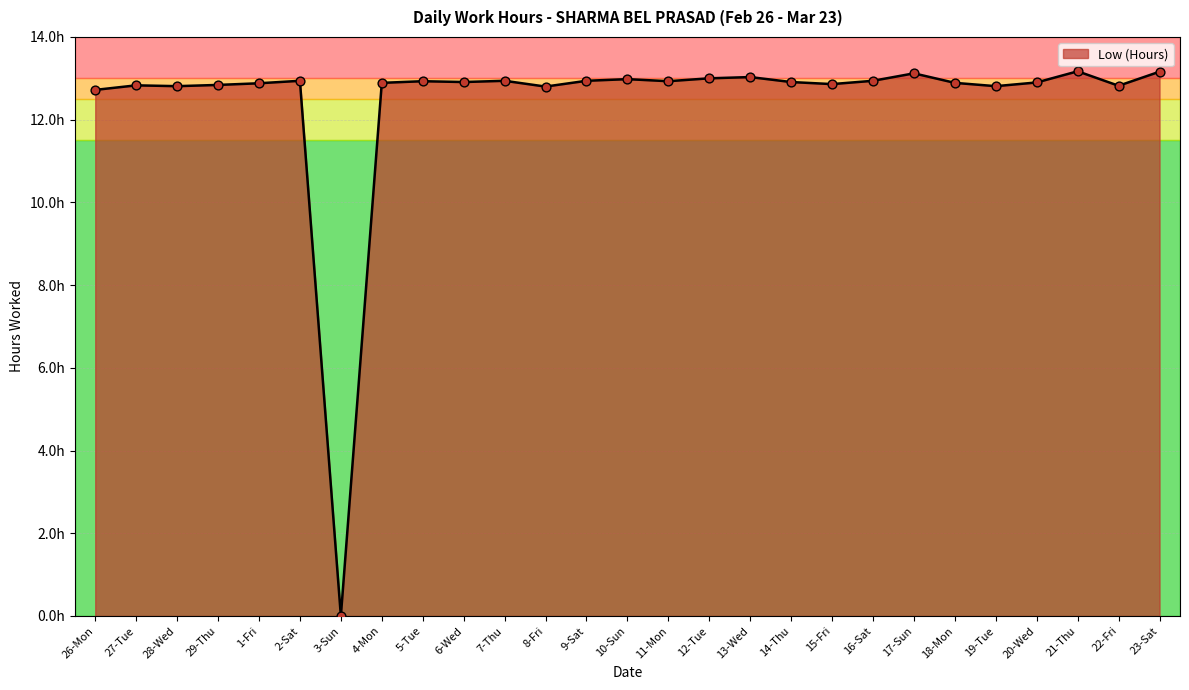

What is the change in value from 21-Thu to 22-Fri?

-0.3